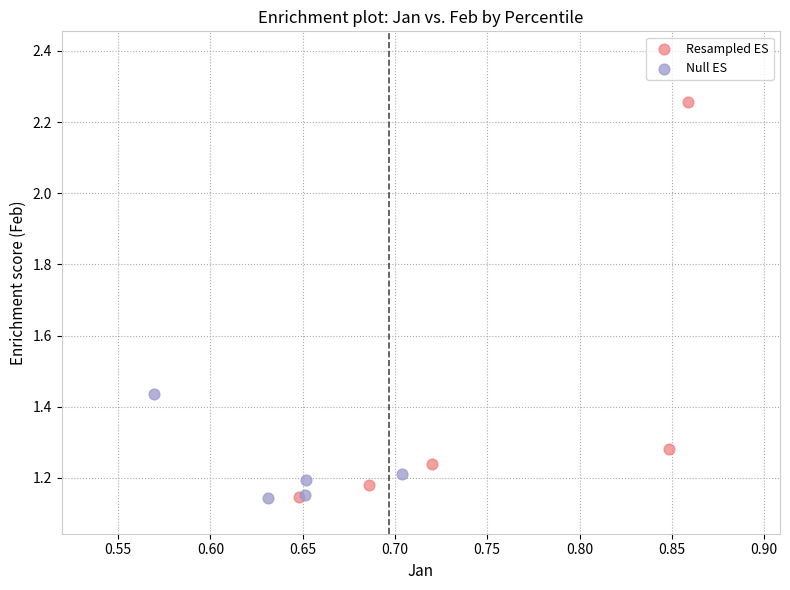

Which series reaches the maximum Y coordinate?

Resampled ES